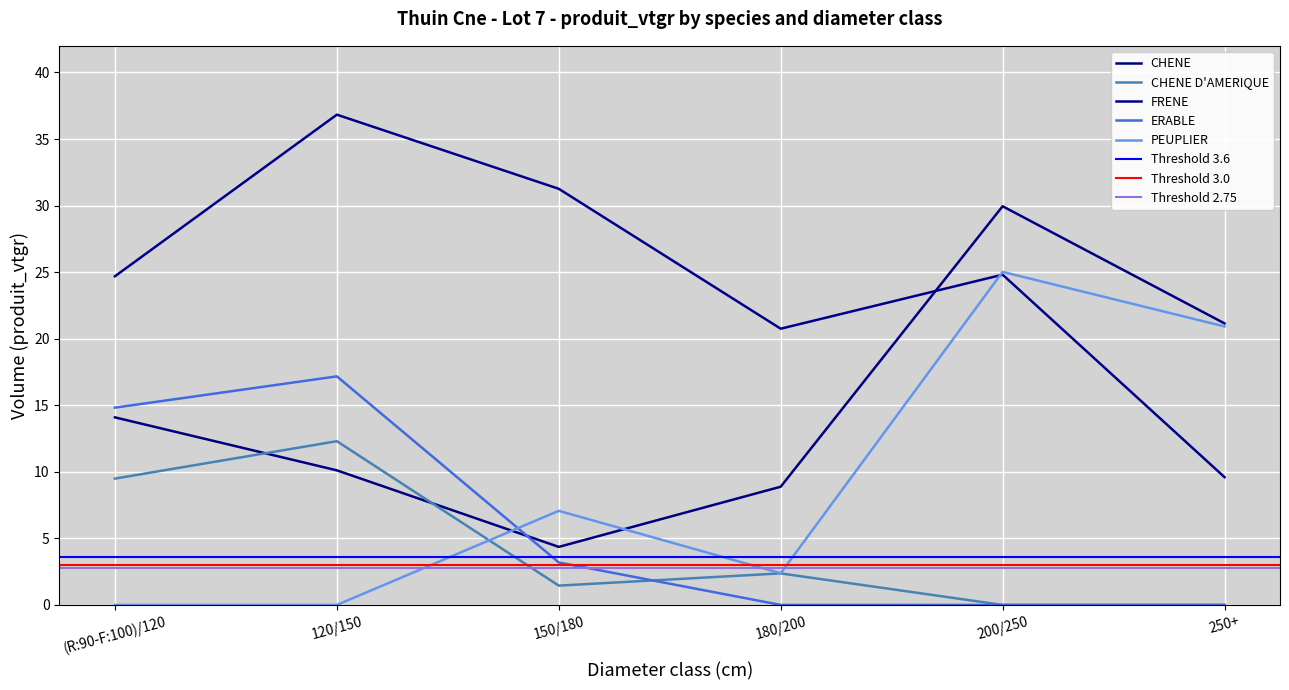

Where is the first local minimum for CHENE D'AMERIQUE?

150/180